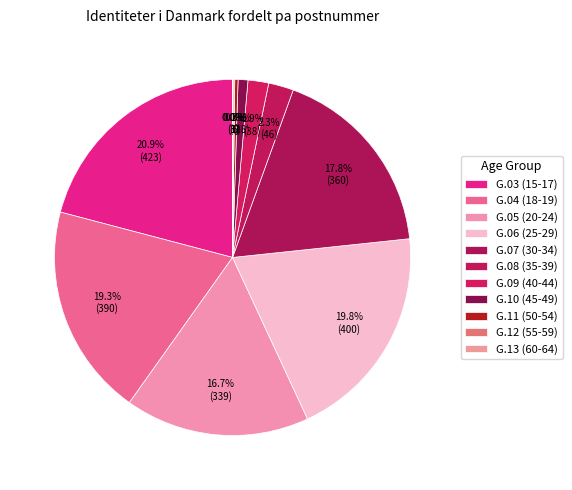

What is the largest slice in the pie chart?

G.03 (15-17)